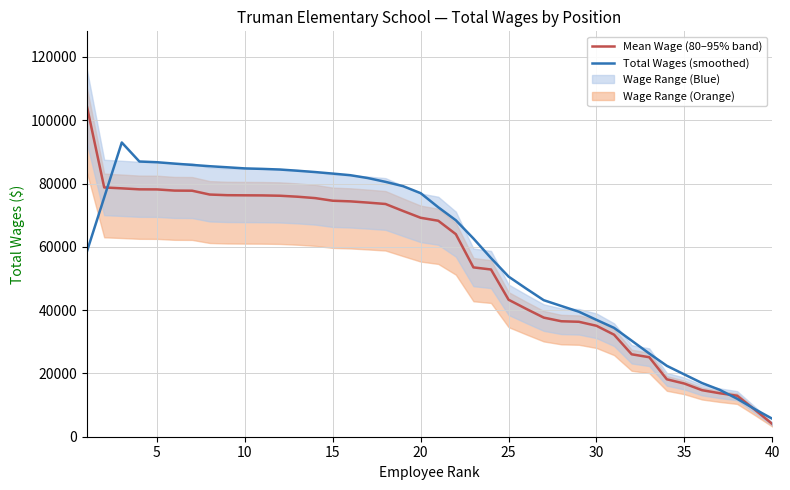

What is the maximum value for Mean Wage (80–95% band)?

104816.7